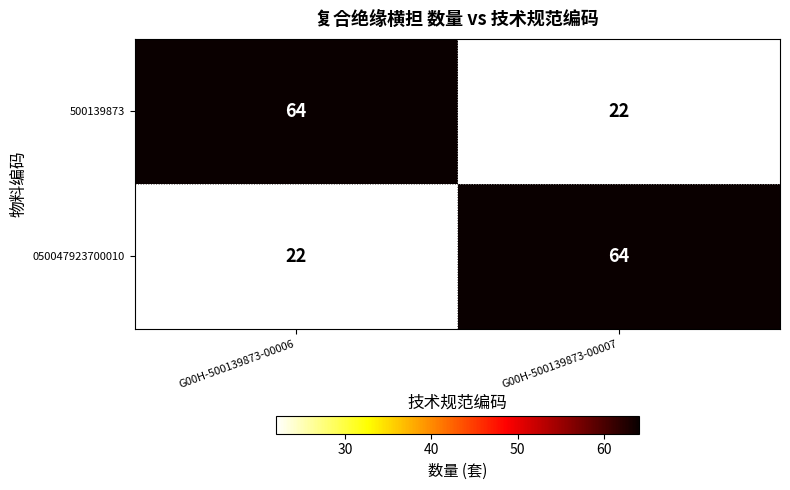

The value of 500139873 at G00H-500139873-00007 is 7. True or false?

False